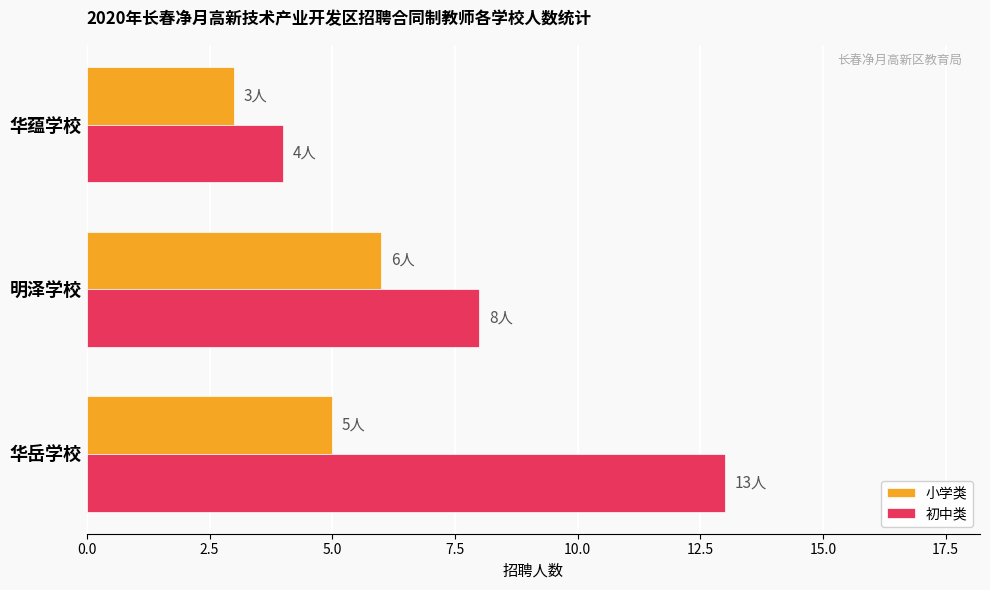

The 初中类 series shows 6 at 华蕴学校. True or false?

False